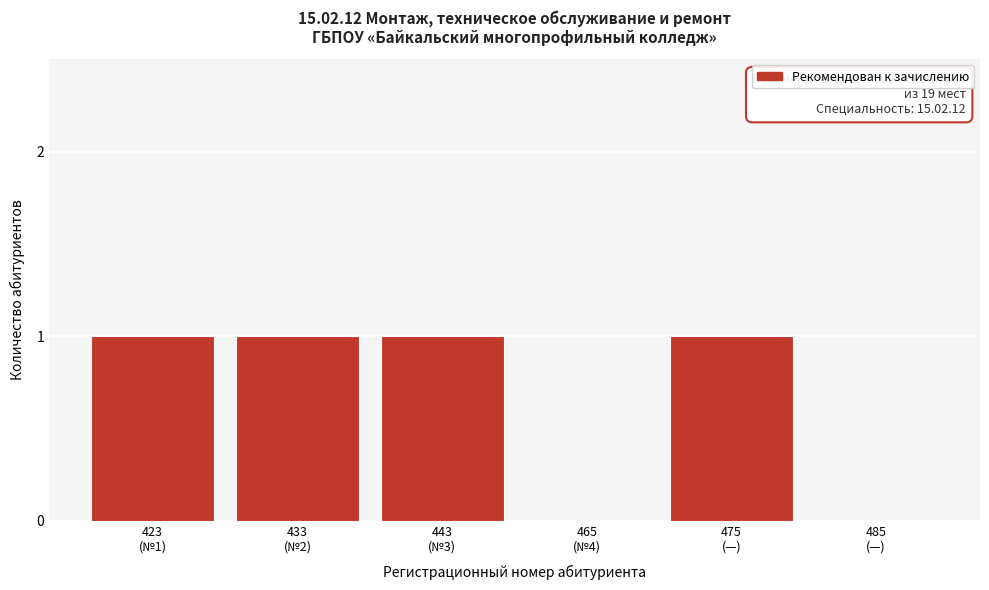

What is the sum of all values?

4